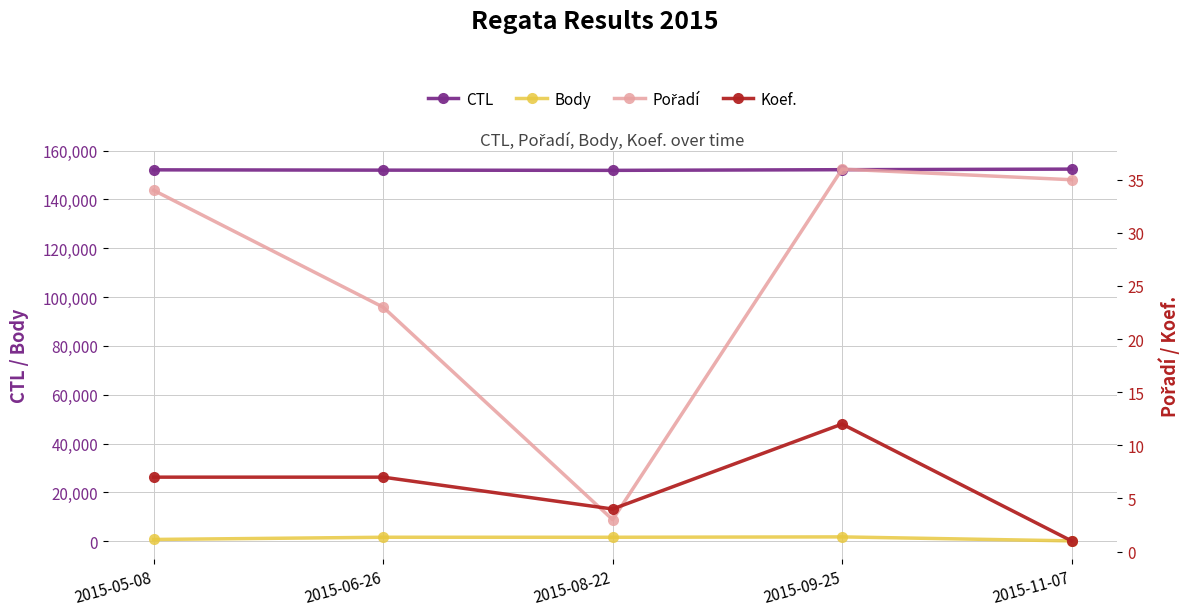

In Body, how many points are higher than both neighbors (excluding endpoints)?

2